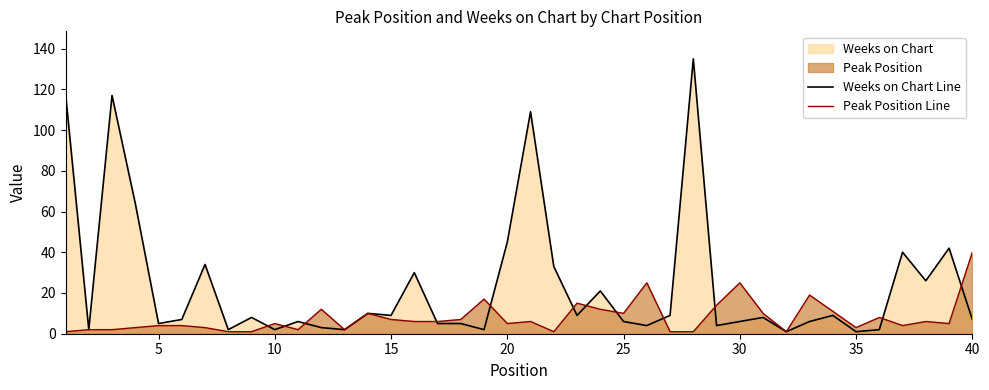

Is it true that Weeks on Chart Line equals 9 at 15?

True